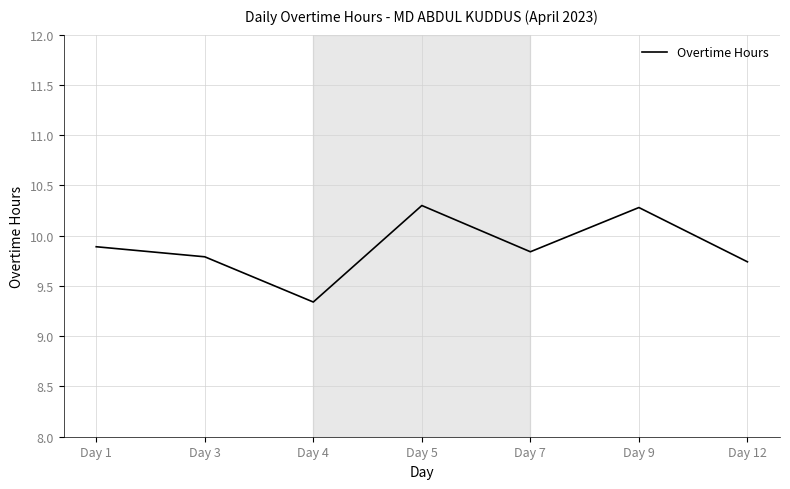

At which category does the data reach its first local valley?

Day 4